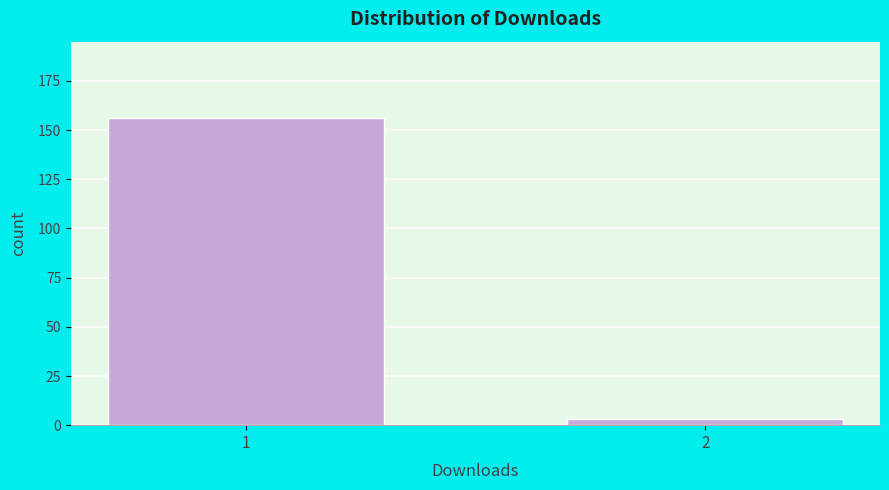

Reading left to right, list all the values displayed in this chart.

1=156	2=3